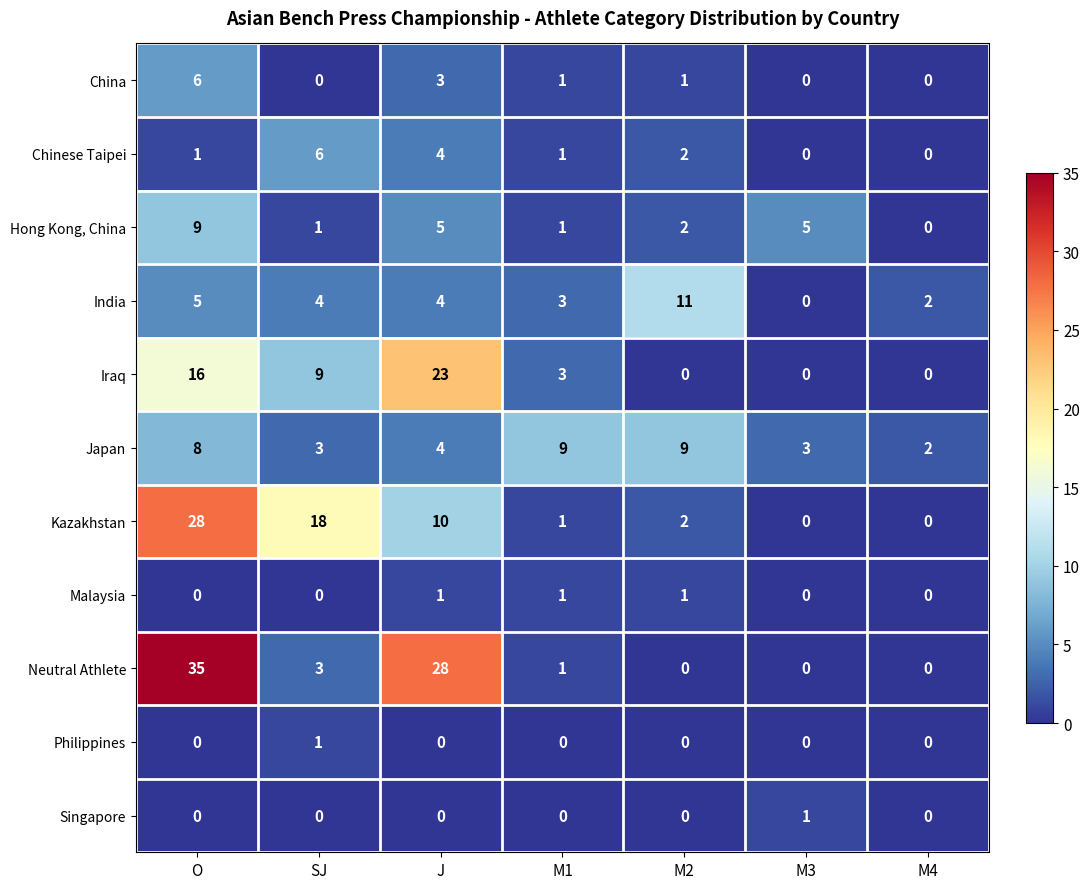

At how many categories does at least one series exceed 19?

2